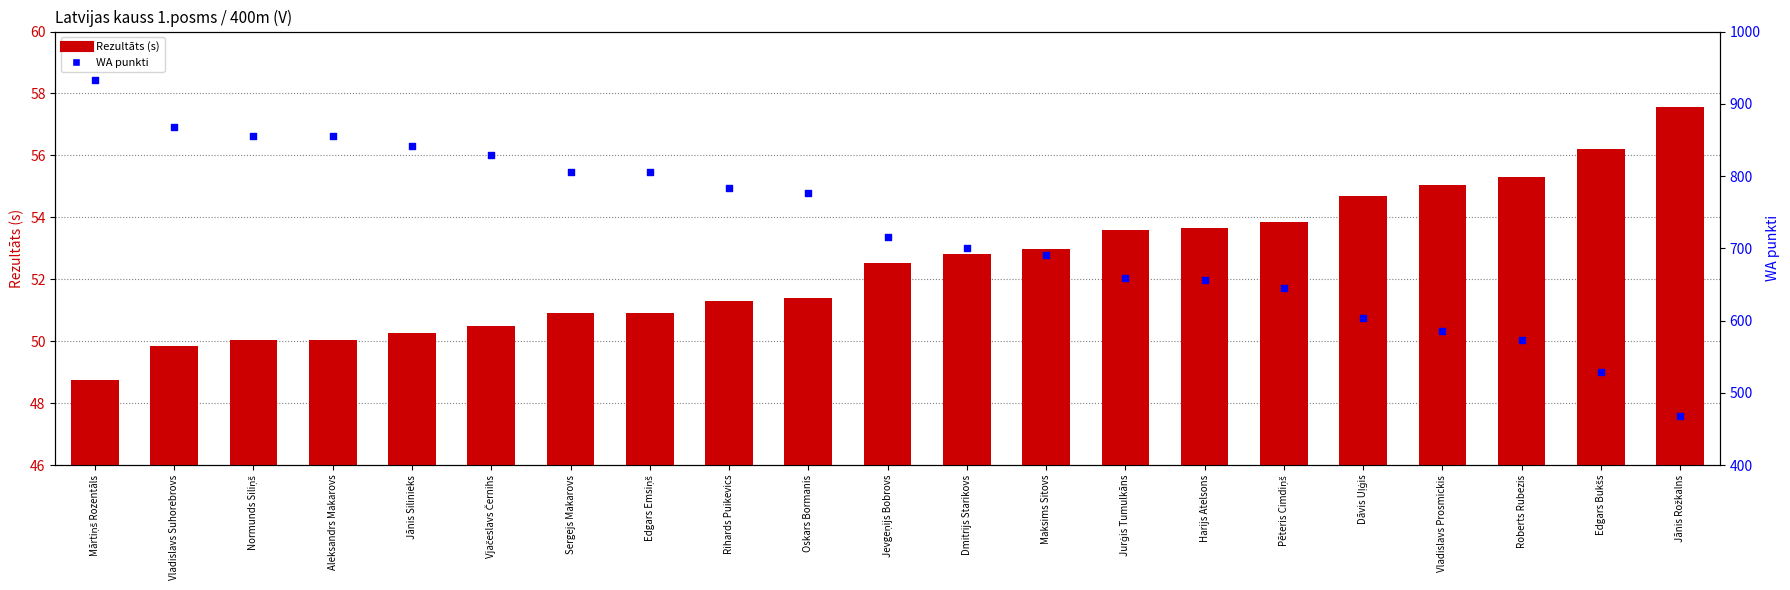

At how many categories does at least one series exceed 637?

16